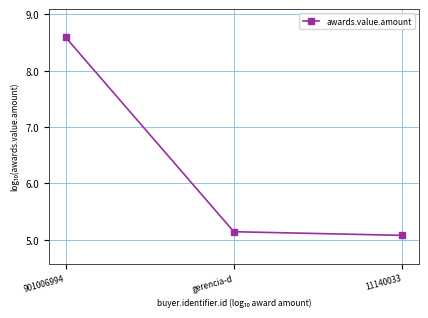

Which has a higher value, 901006994 or gerencia-d?

901006994